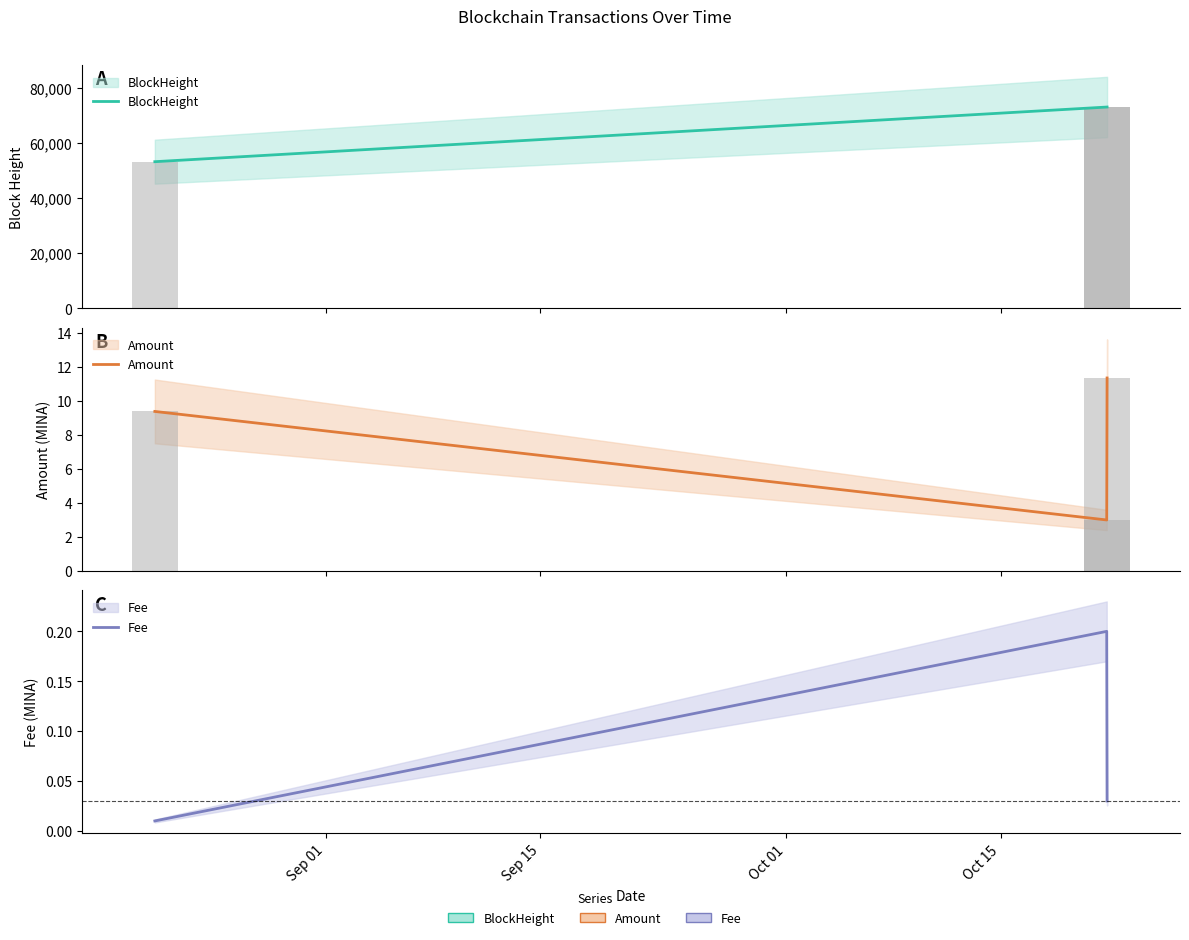

Which series has the largest total across all categories?

BlockHeight